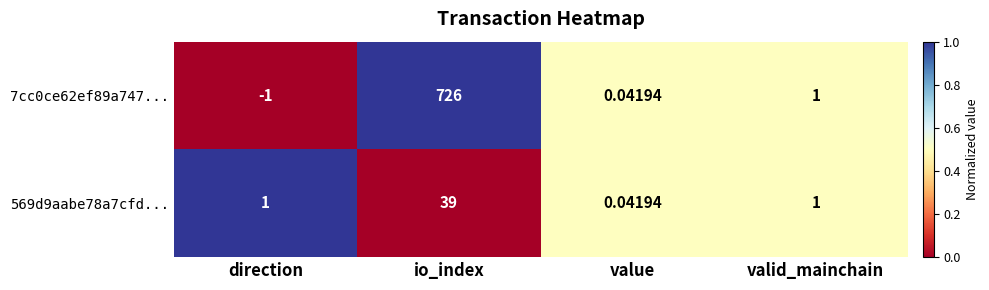

Which label corresponds to the largest value in the chart?

io_index